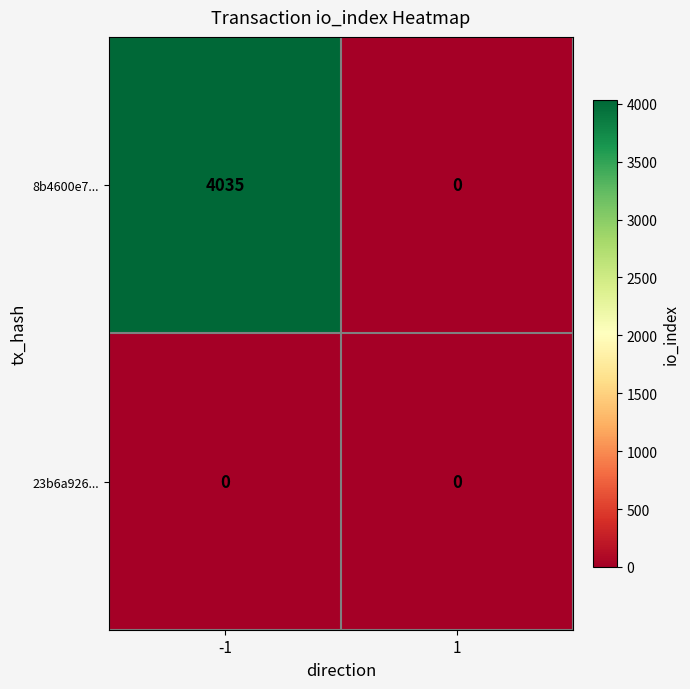

How many categories are shown in the chart?

2